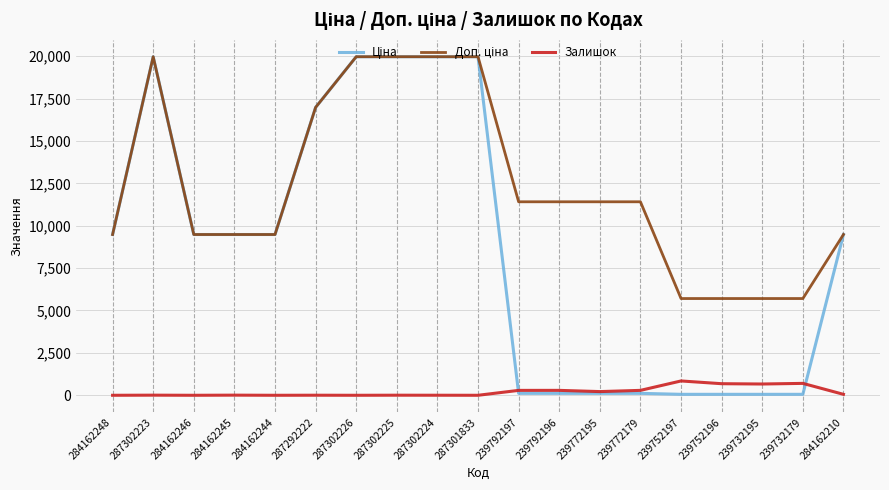

What is the maximum value for Залишок?

845.0